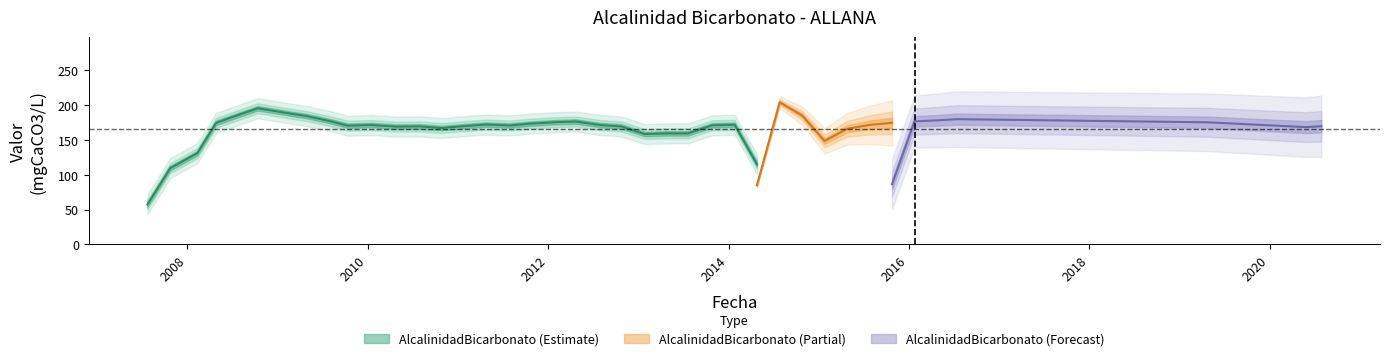

How many points are lower than both their immediate neighbors (excluding endpoints)?

11